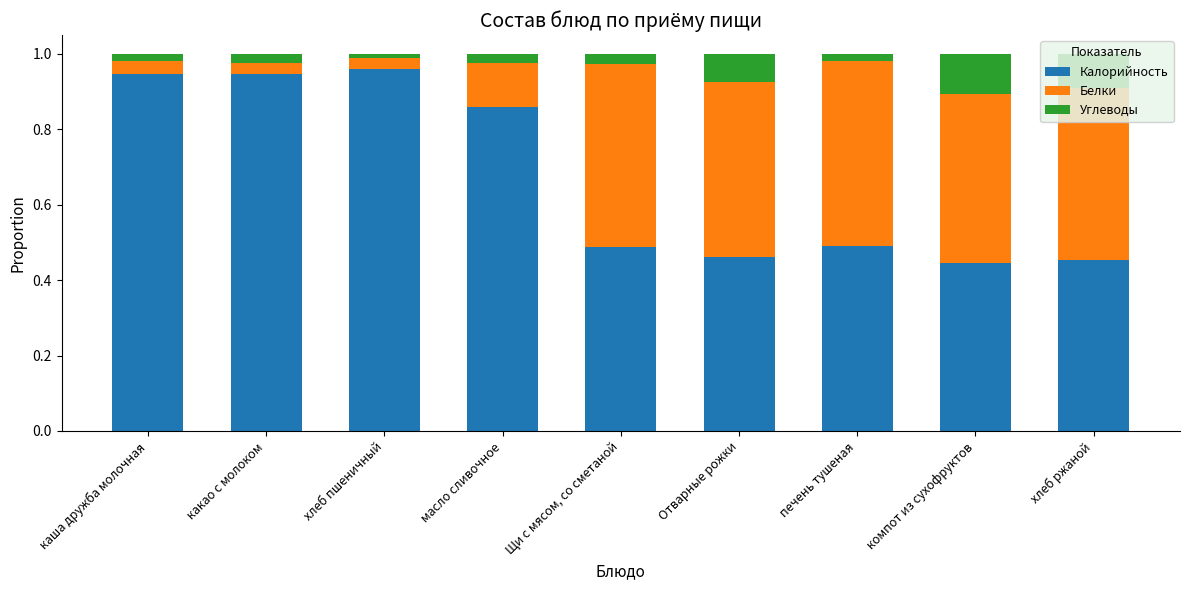

What is the sum of the Калорийность values at какао с молоком and масло сливочное?

1.8